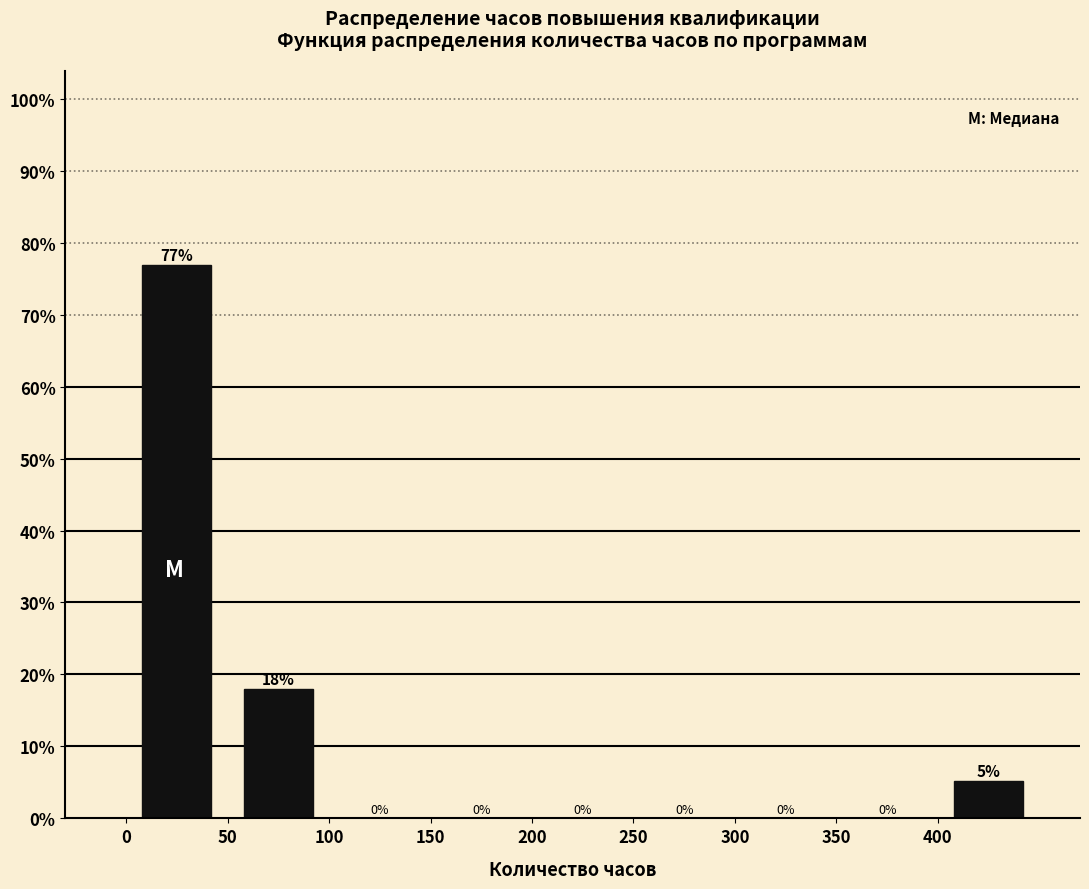

Which range on the x-axis has the tallest bar?

0 to 50